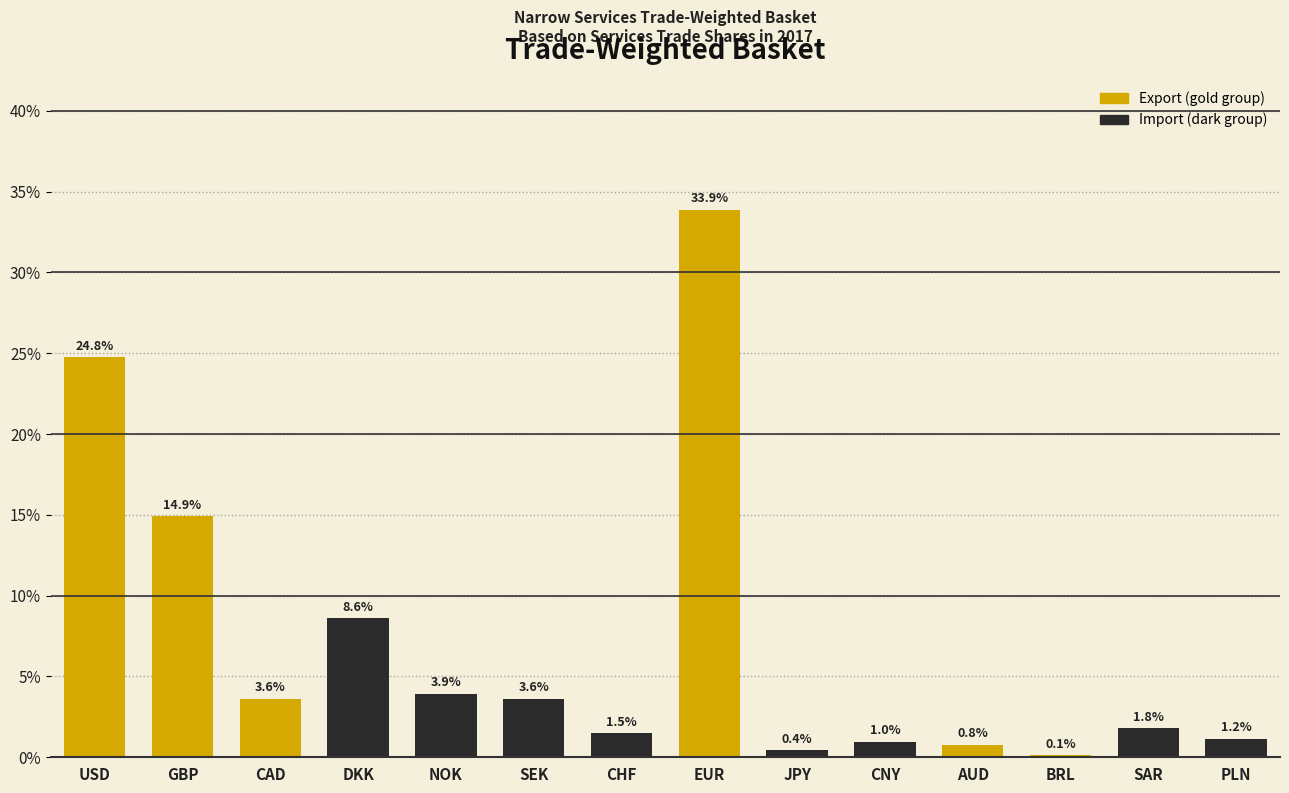

Reading right to left, transcribe all the data shown in this chart.

PLN=1.2	SAR=1.8	BRL=0.1	AUD=0.8	CNY=1.0	JPY=0.4	EUR=33.9	CHF=1.5	SEK=3.6	NOK=3.9	DKK=8.6	CAD=3.6	GBP=14.9	USD=24.8